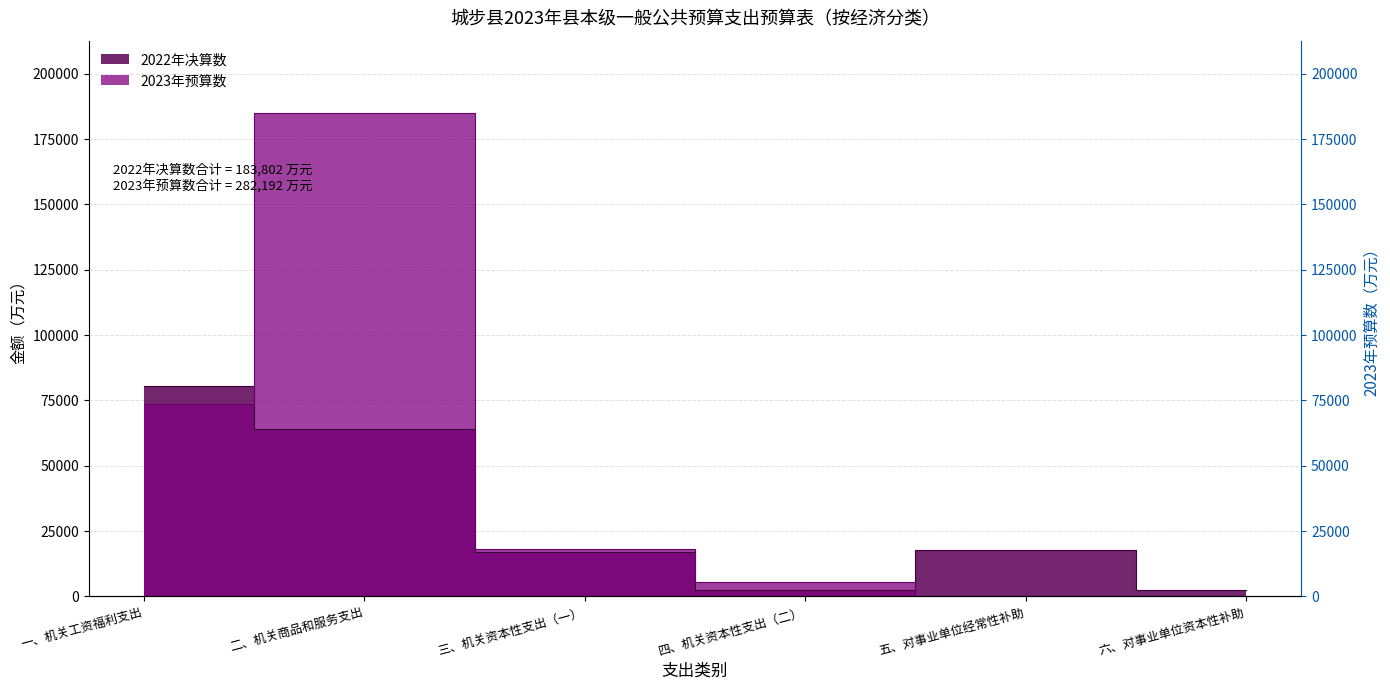

Where is 2022年决算数 nearest to the value 41401?

二、机关商品和服务支出